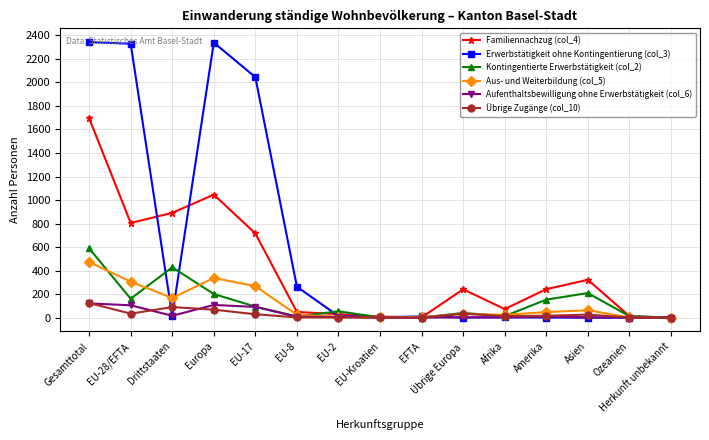

What is the label of the 11th point from the right?

EU-17